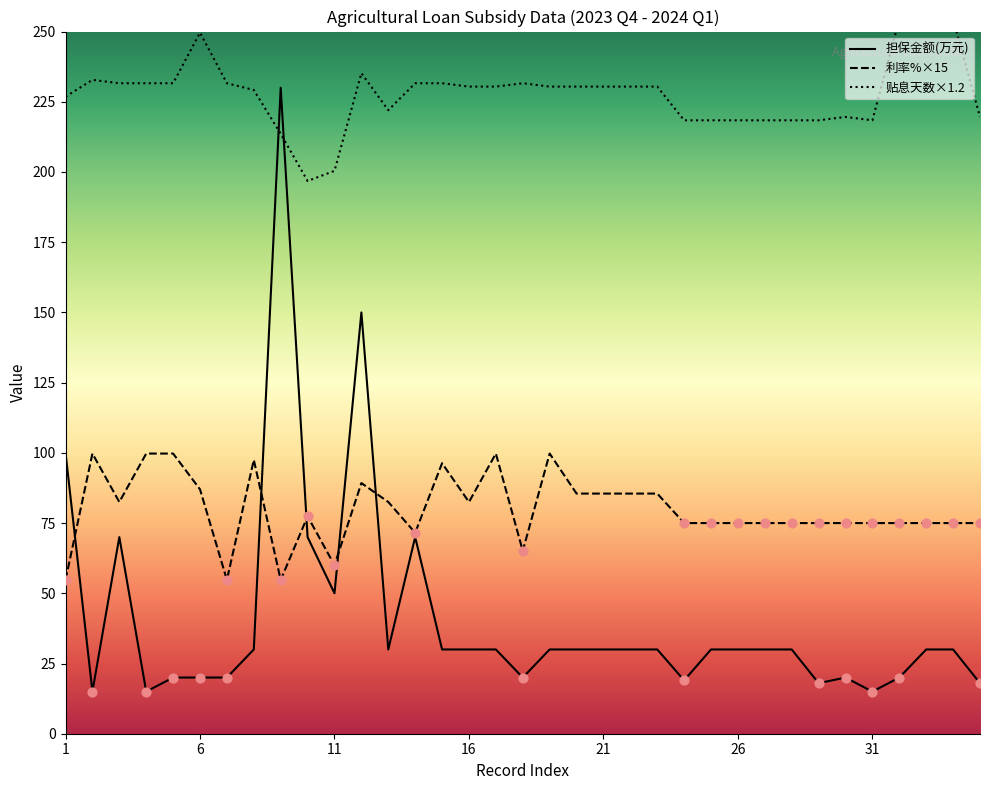

Is the value of 银行贷款利率% at 10 greater than the value of 担保金额(万元) at 15?

Yes